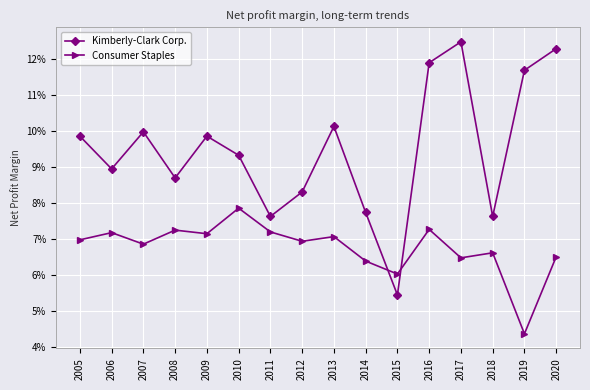

How many Kimberly-Clark Corp. values are between 0 and 1?

16